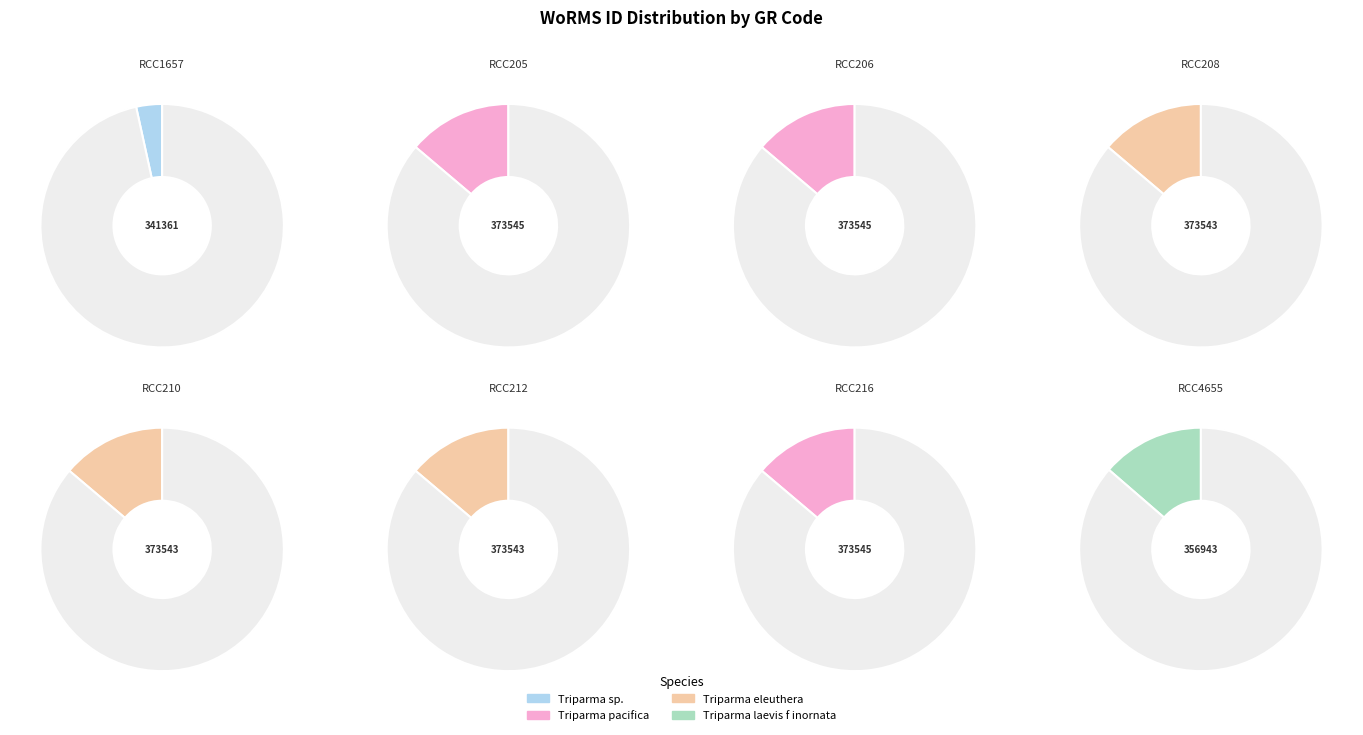

True or false: RCC206 accounts for 3% of the total.

False